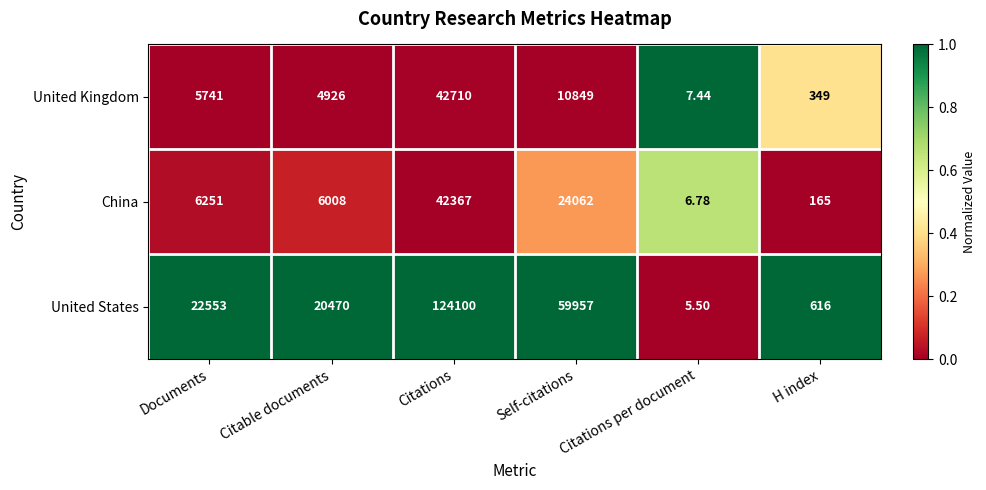

What is the total value across all series at Citations per document?

19.7